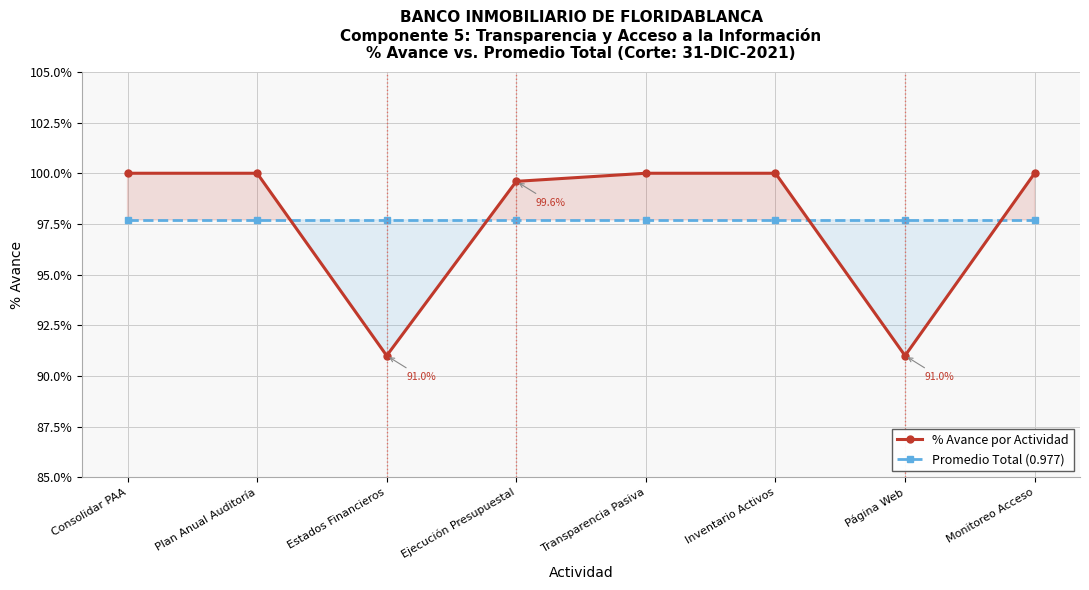

What is the label of the 7th point from the left?

Página Web